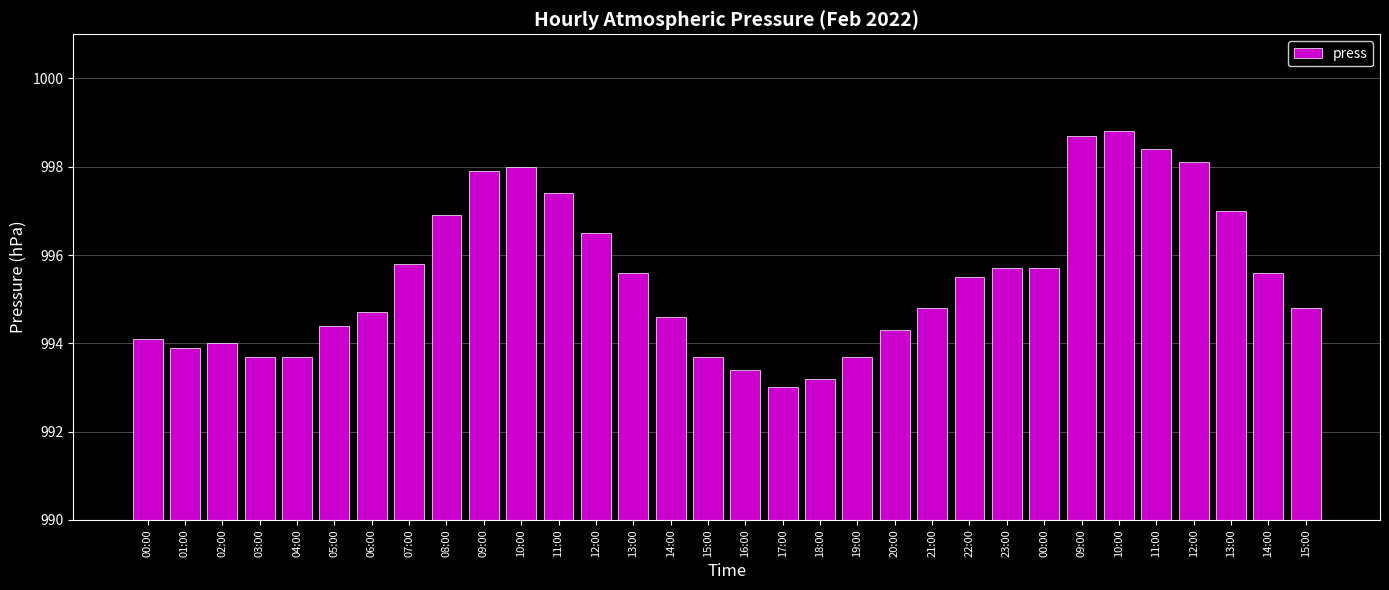

What is the smallest value displayed?

993.0